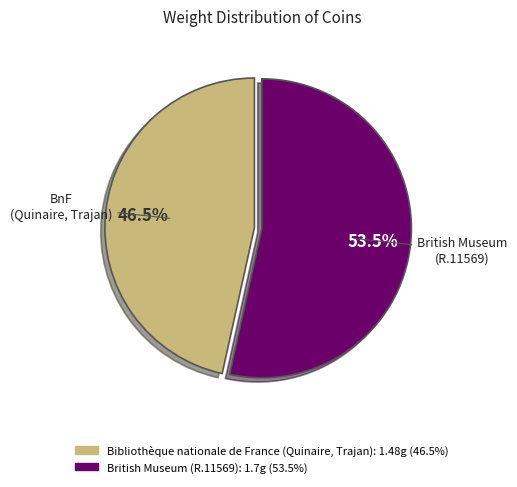

How many slices are in this pie chart?

2